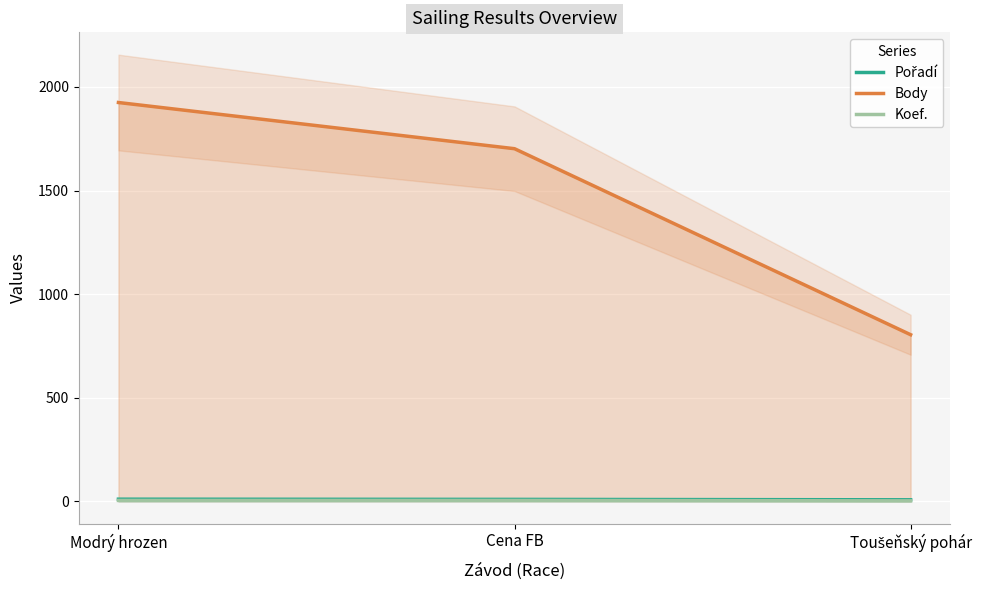

Which category has the lowest value across all series?

Toušeňský pohár